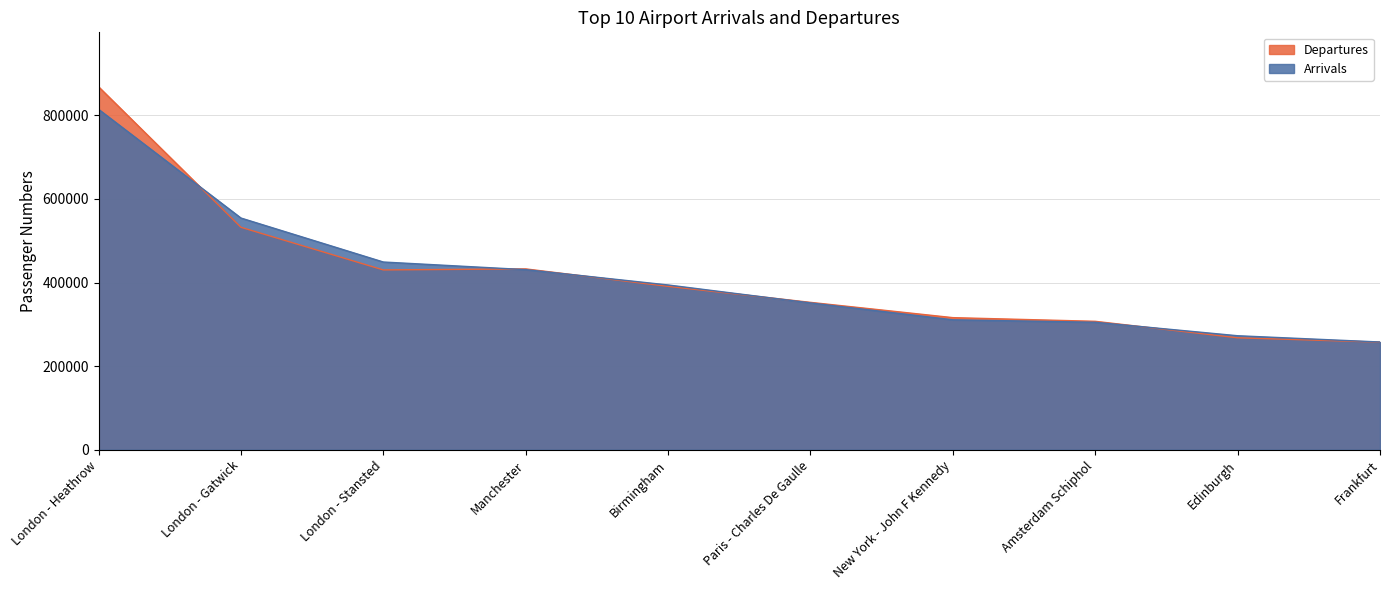

The value of Departures at London - Stansted is 579584. True or false?

False